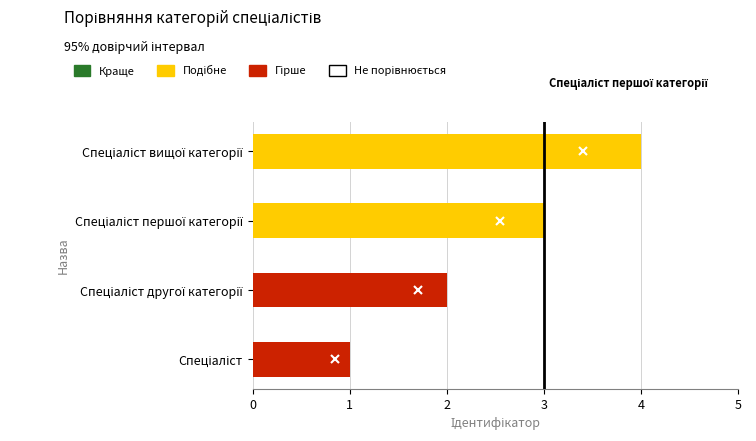

What is the greatest value displayed?

4